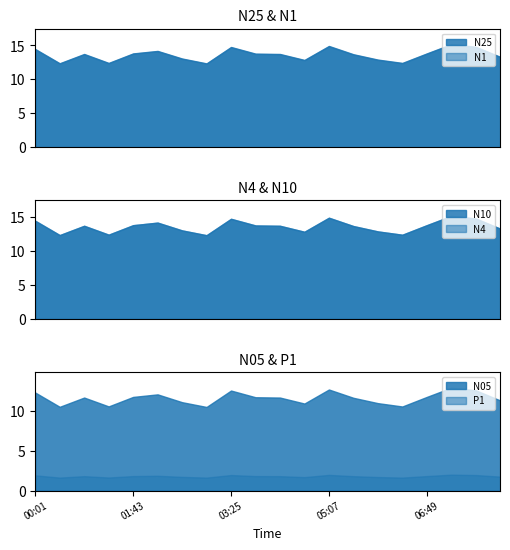

In N05, how many points are higher than both neighbors (excluding endpoints)?

5